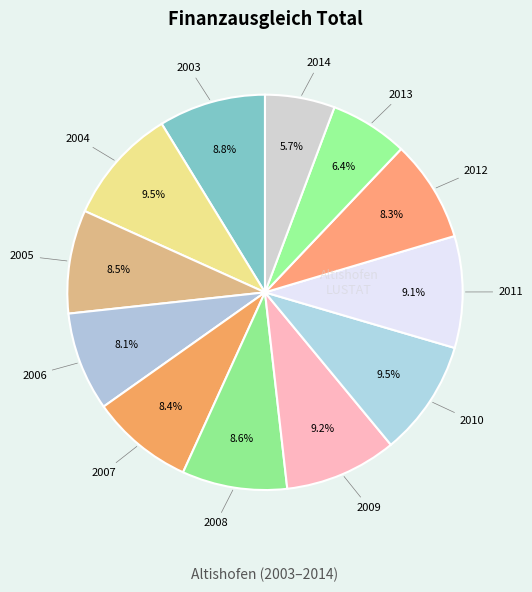

To the nearest percent, what is the difference between the 2005 and 2009 slice percentages?

1%